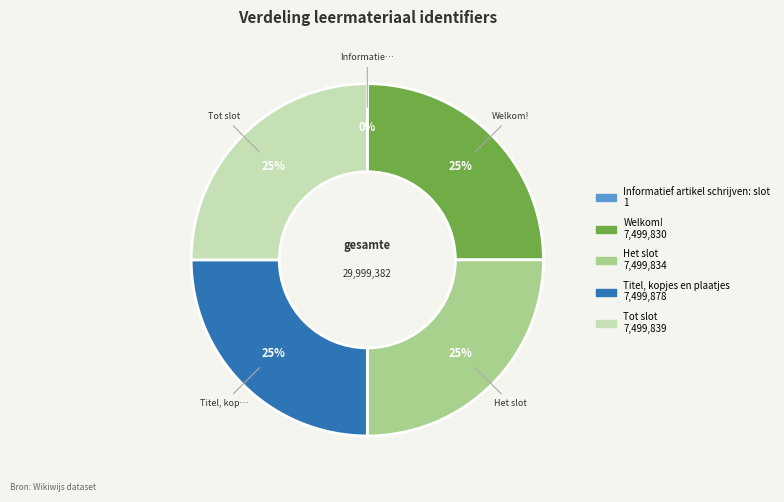

To the nearest percent, what is the difference between the largest and smallest slice percentages?

25%